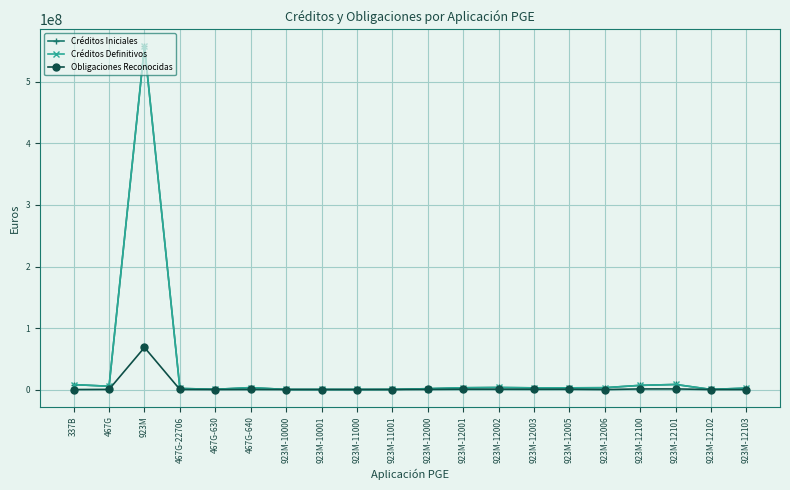

What is the total value across all series at 923M-10000?

258545.7